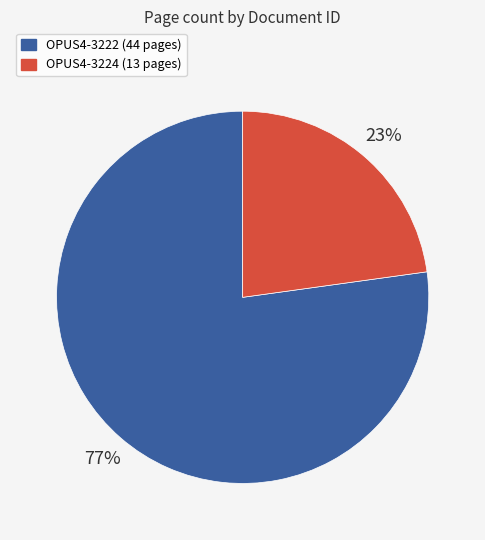

What is the majority slice?

OPUS4-3222